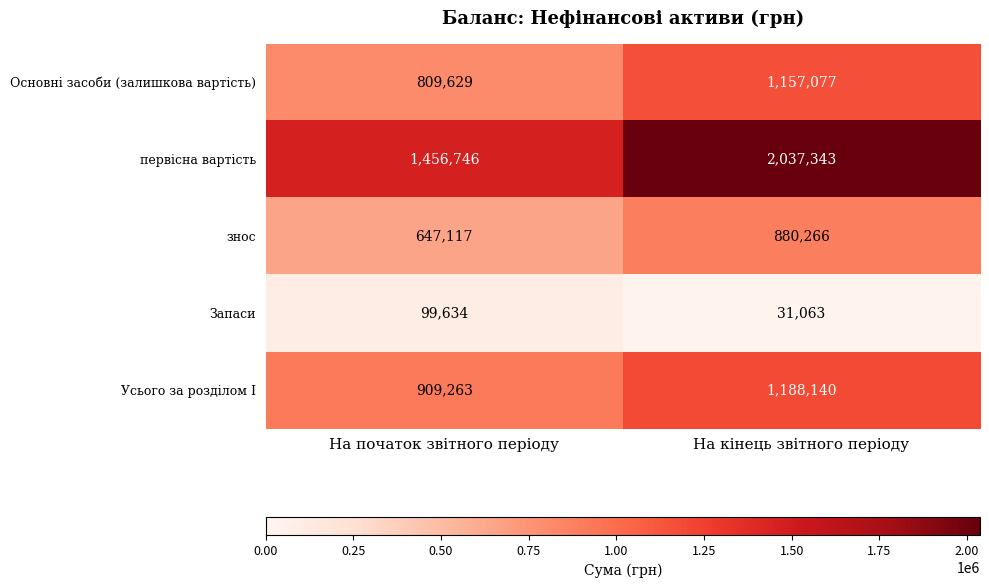

Which series has the widest spread of values?

первісна вартість